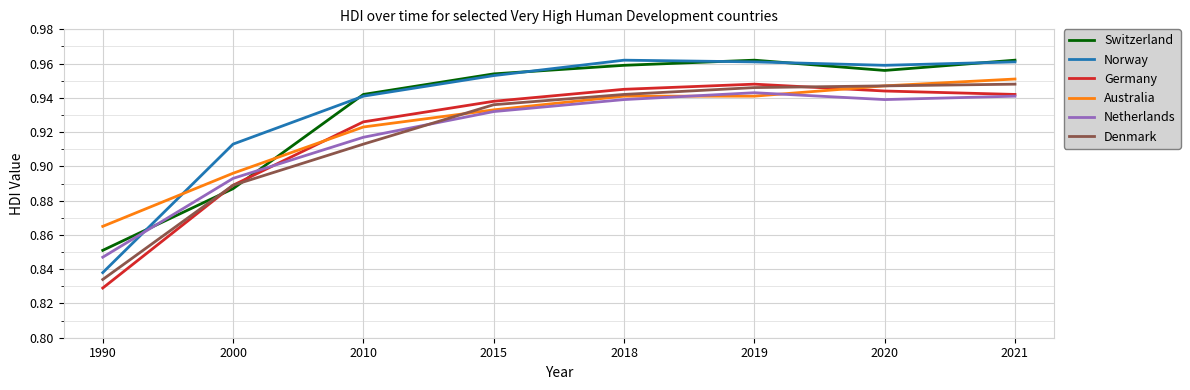

Count the number of categories in the chart.

8